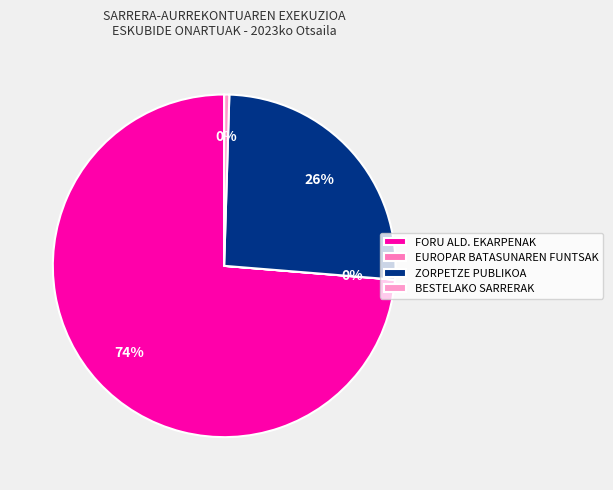

Which slice is the largest?

FORU ALD. EKARPENAK